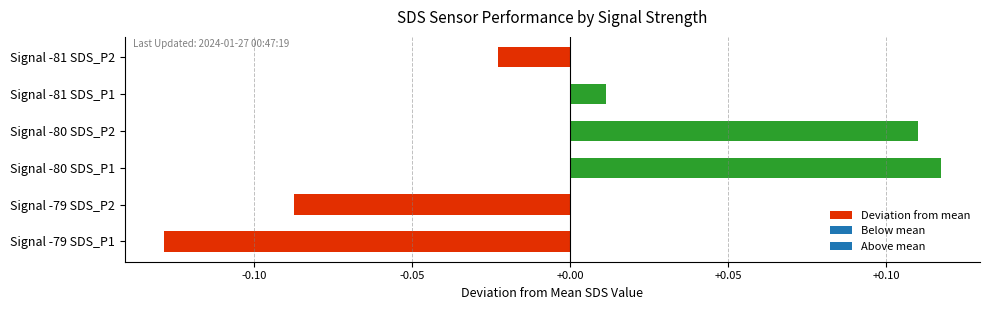

Does the chart contain any negative values?

Yes